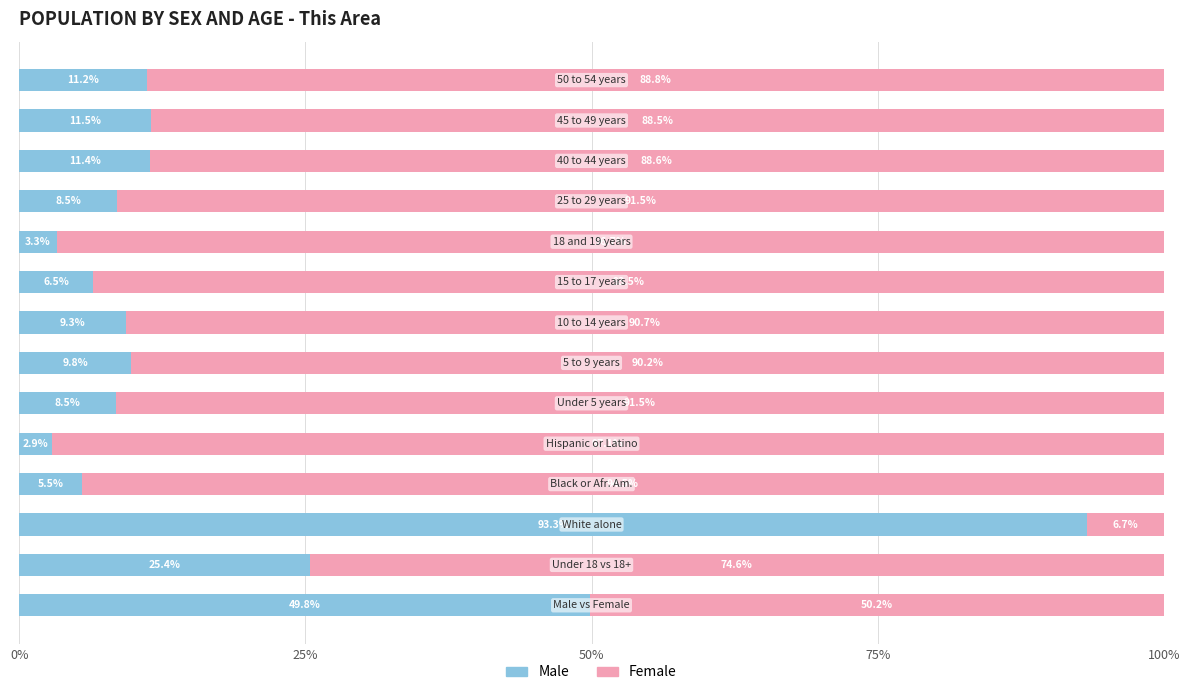

What is the difference between the maximum and minimum values in the Male series?

90.4